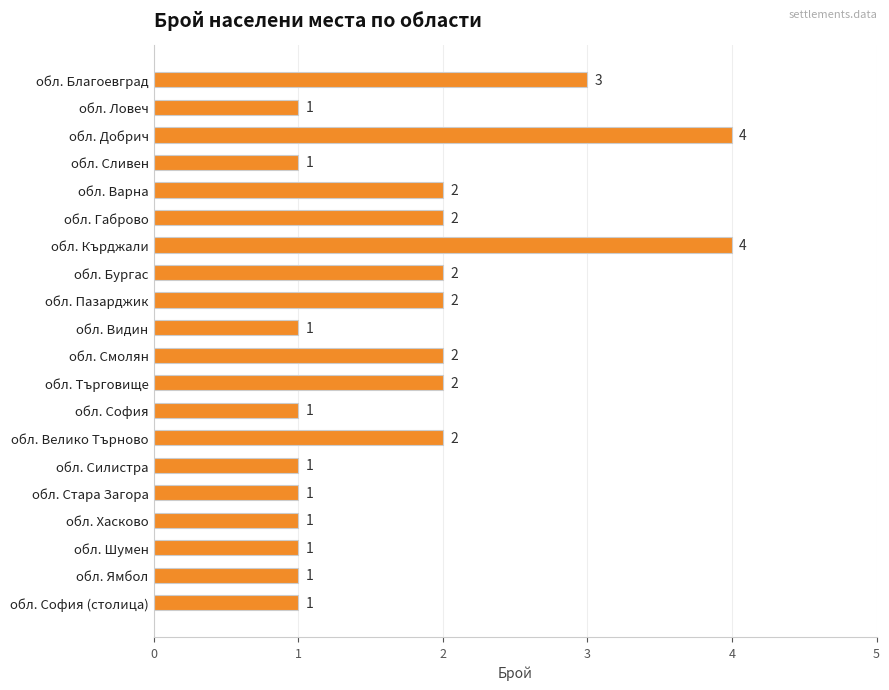

Count the values in the range 1 to 2.

17